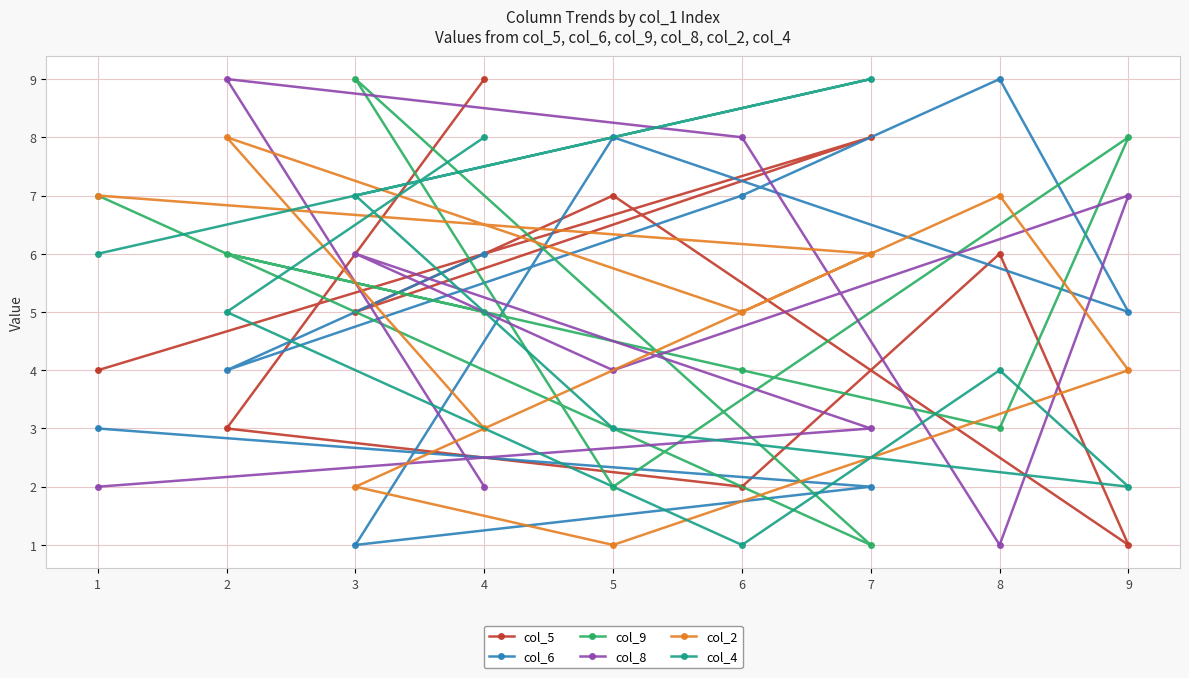

What is the maximum value for col_4?

9